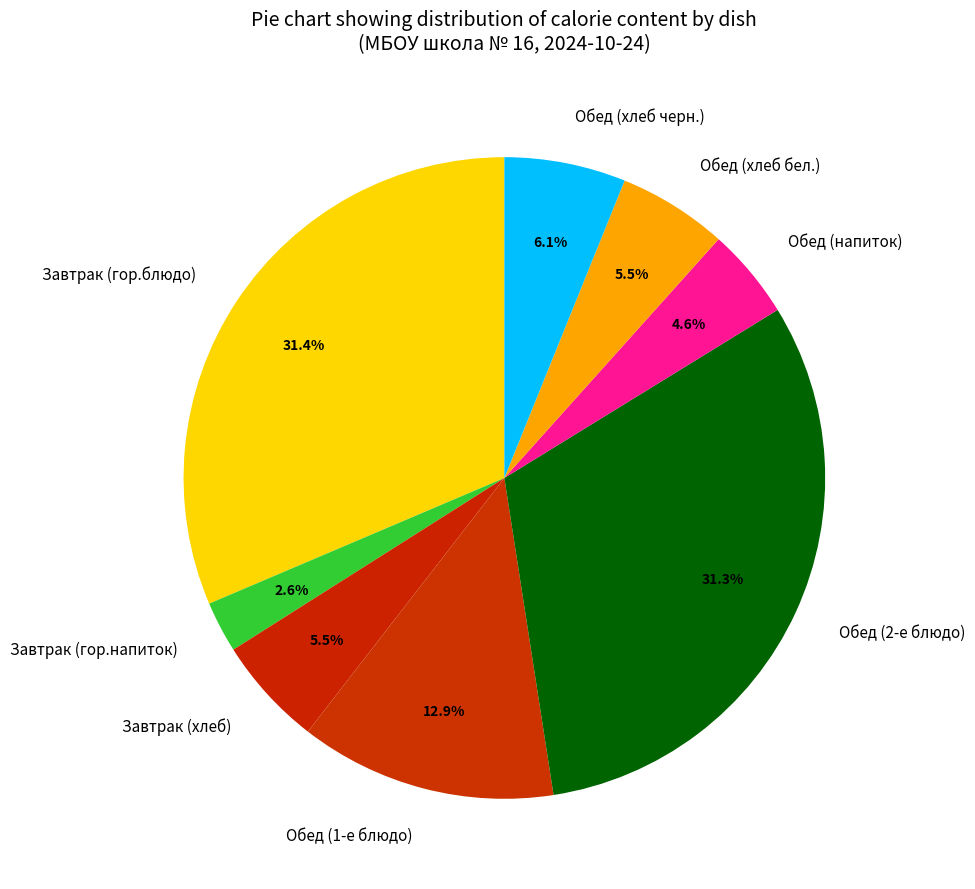

Which slice is the smallest?

Завтрак (гор.напиток)